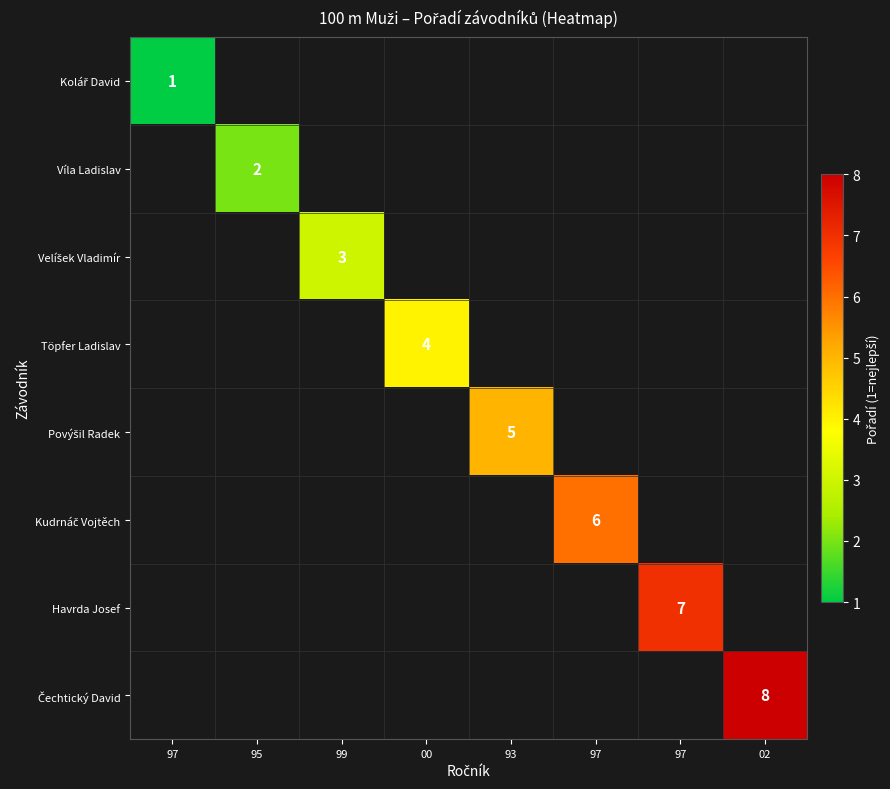

Which category has the lowest value across all series?

97